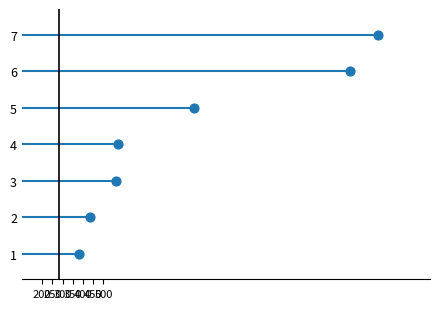

What is the range of X values (max minus min)?

1462